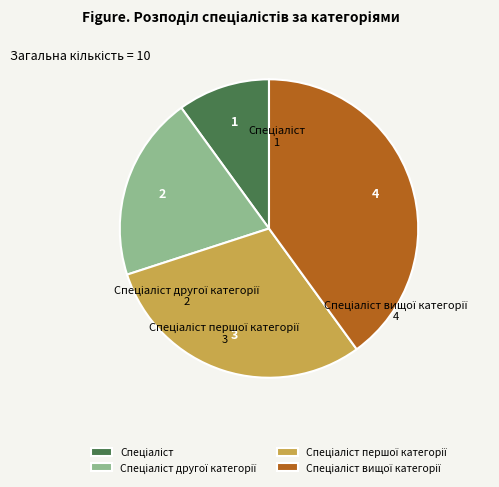

Count the number of slices in the pie.

4